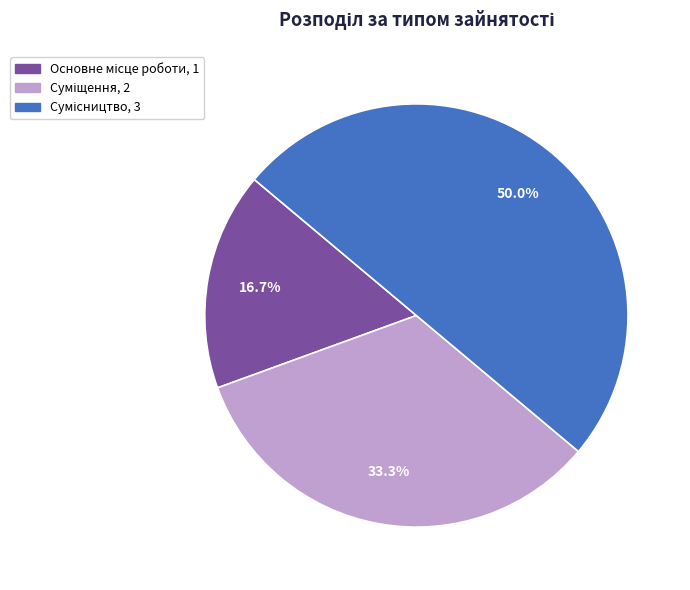

What is the change in value from Основне місце роботи to Суміщення?

+1